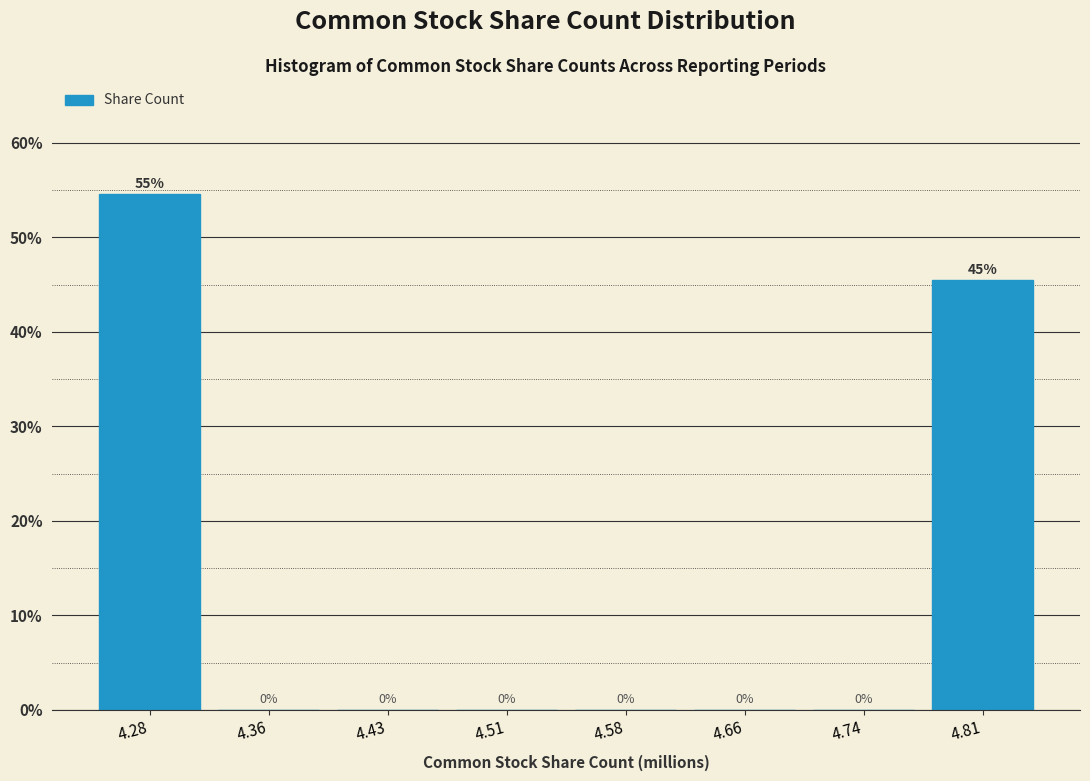

Over which range of the x-axis is the bar tallest?

4.25 to 4.32